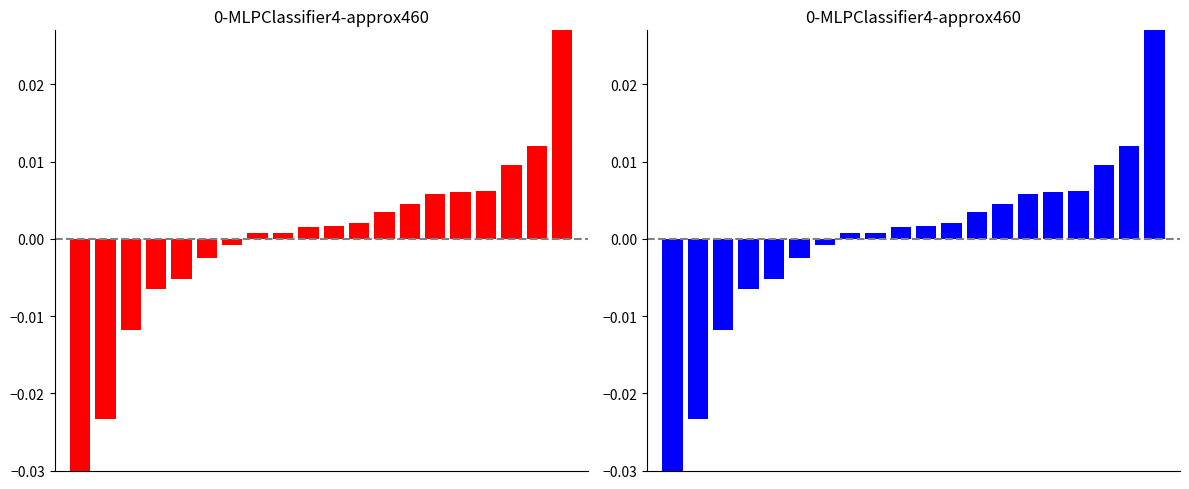

At which label is the value closest to 0?

7